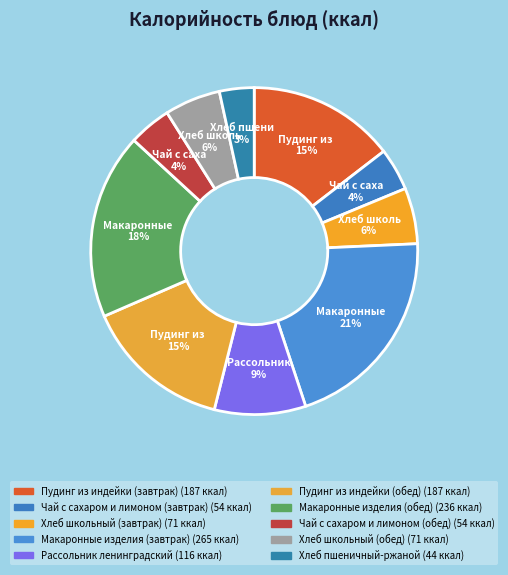

What is the change in value from Пудинг из индейки (завтрак) to Хлеб школьный (завтрак)?

-116